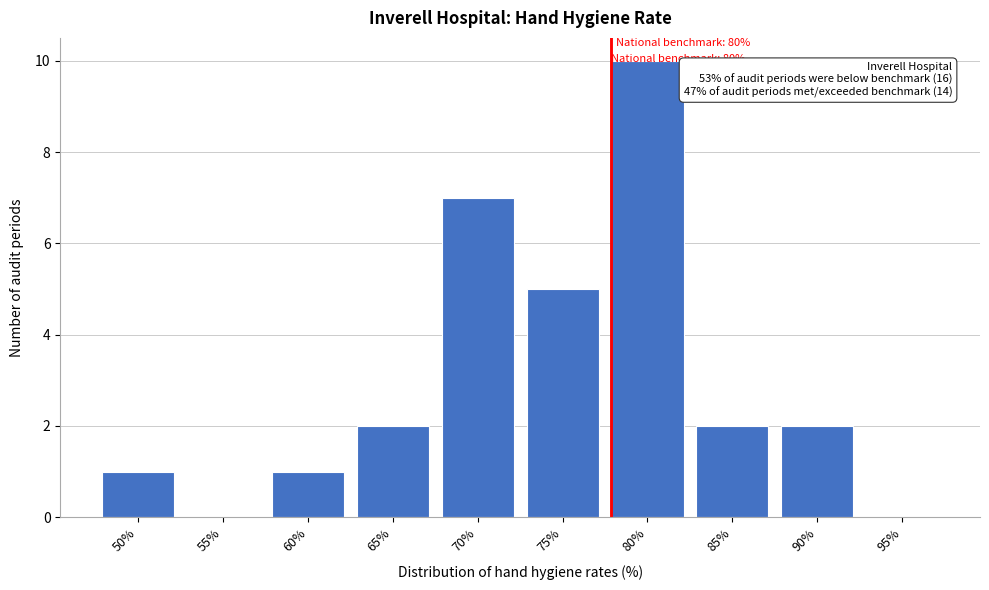

Reading left to right, transcribe all the data shown in this chart.

50%=1	55%=0	60%=1	65%=2	70%=7	75%=5	80%=10	85%=2	90%=2	95%=0